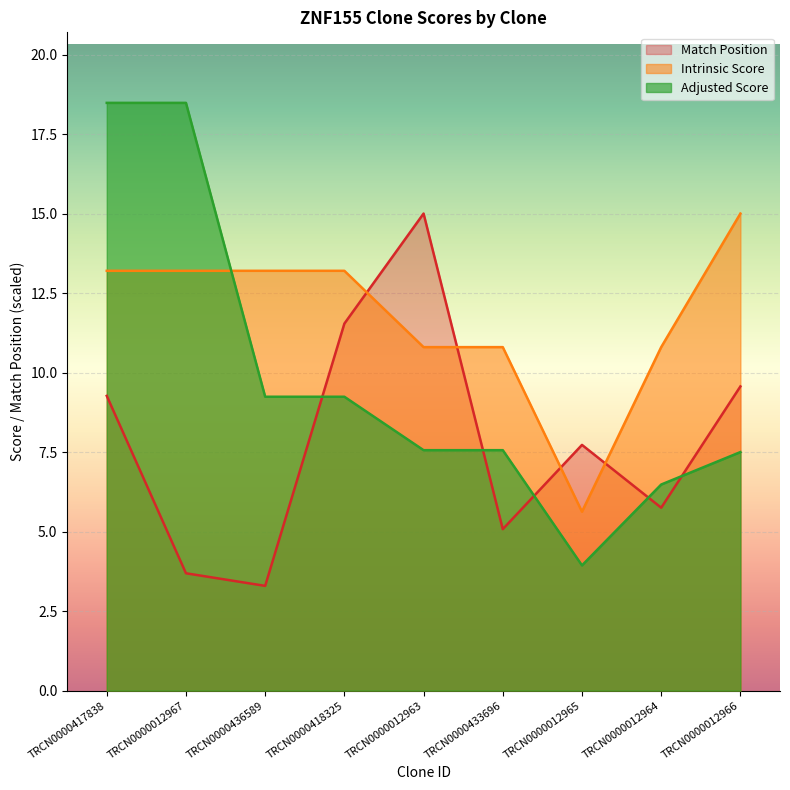

What value does the Intrinsic Score series have at TRCN0000012966?

15.0